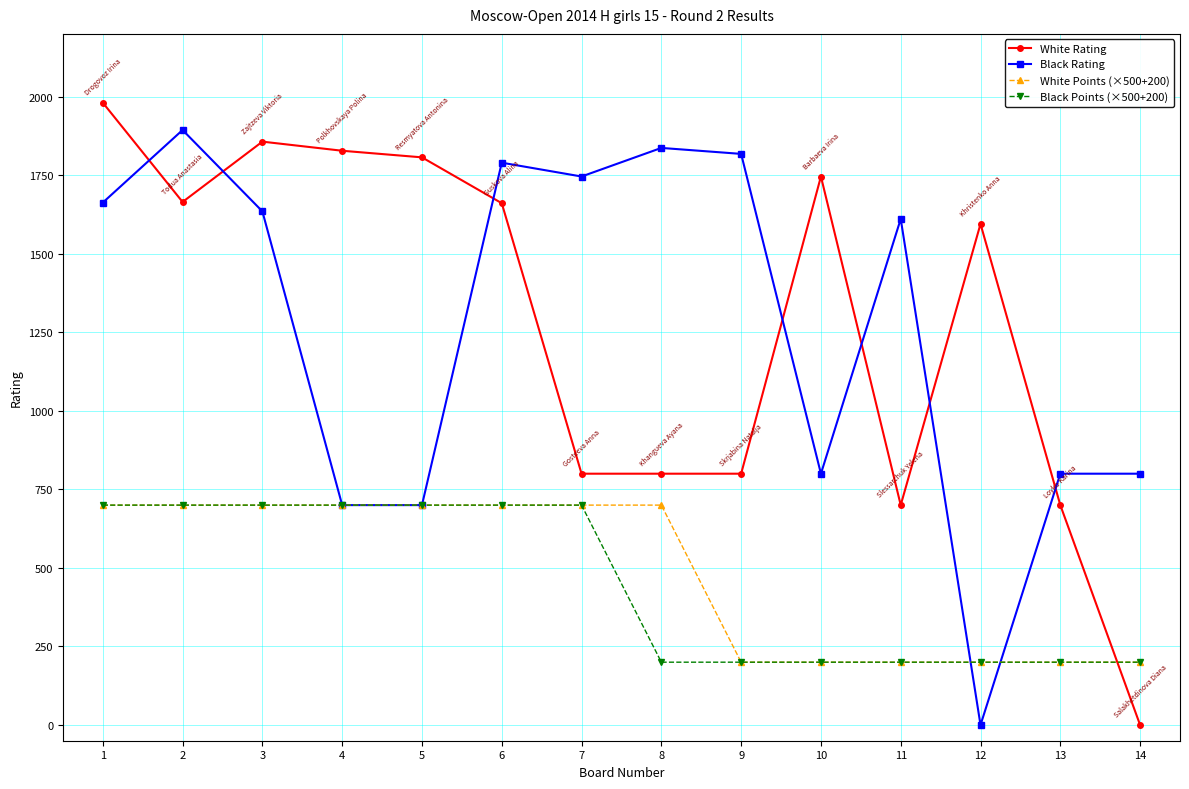

The value of White Rating at 1 is 1981. True or false?

True